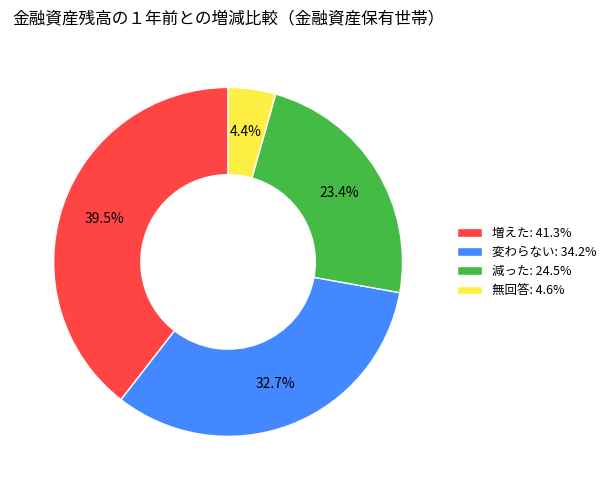

Which slice is the smallest?

無回答